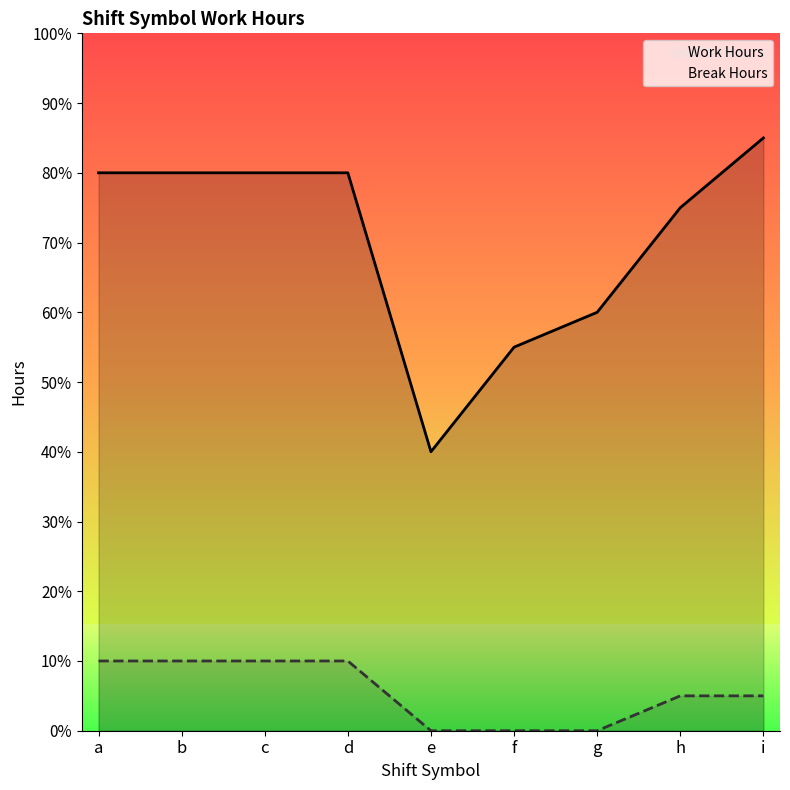

True or false: Work Hours and Break Hours intersect in this chart.

False